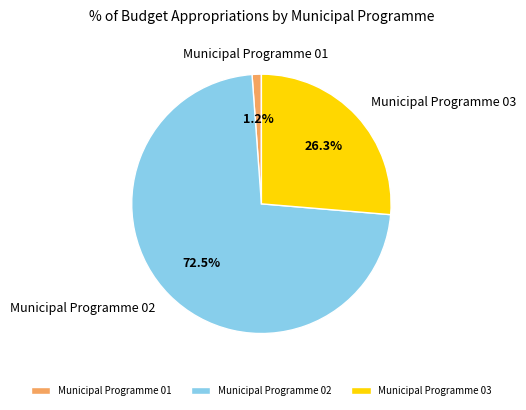

Rank the categories by value from lowest to highest.

Municipal Programme 01, Municipal Programme 03, Municipal Programme 02